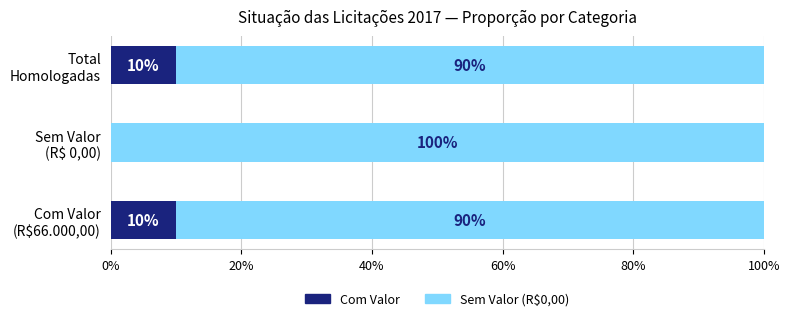

What is the highest value of the Com Valor series?

10